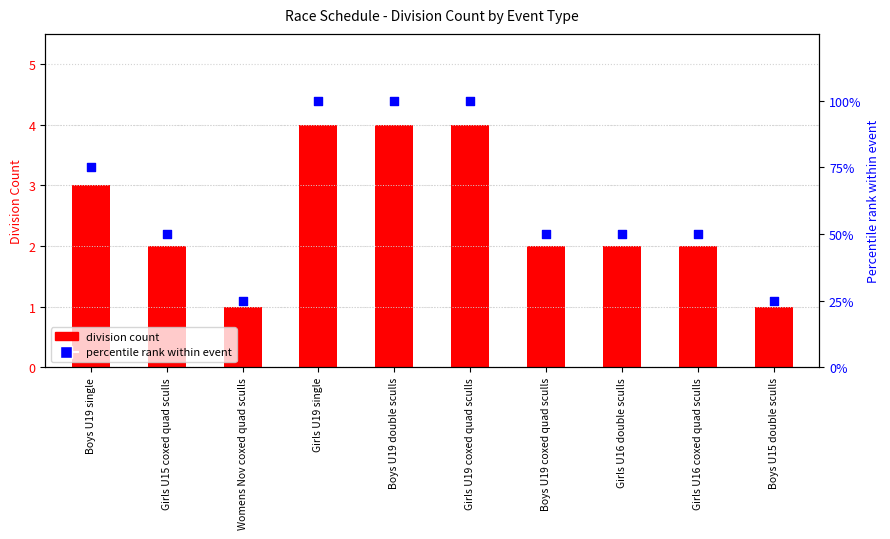

Which series has the widest spread of Y values?

percentile rank within event